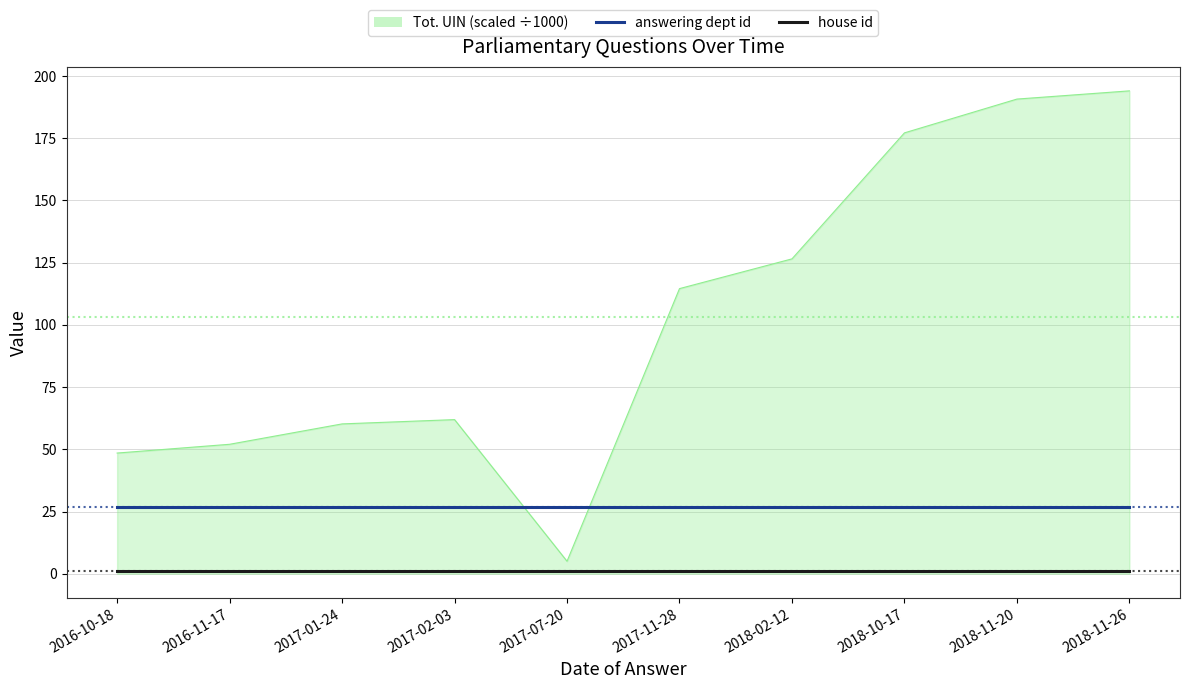

What is the greatest value displayed?

194.0